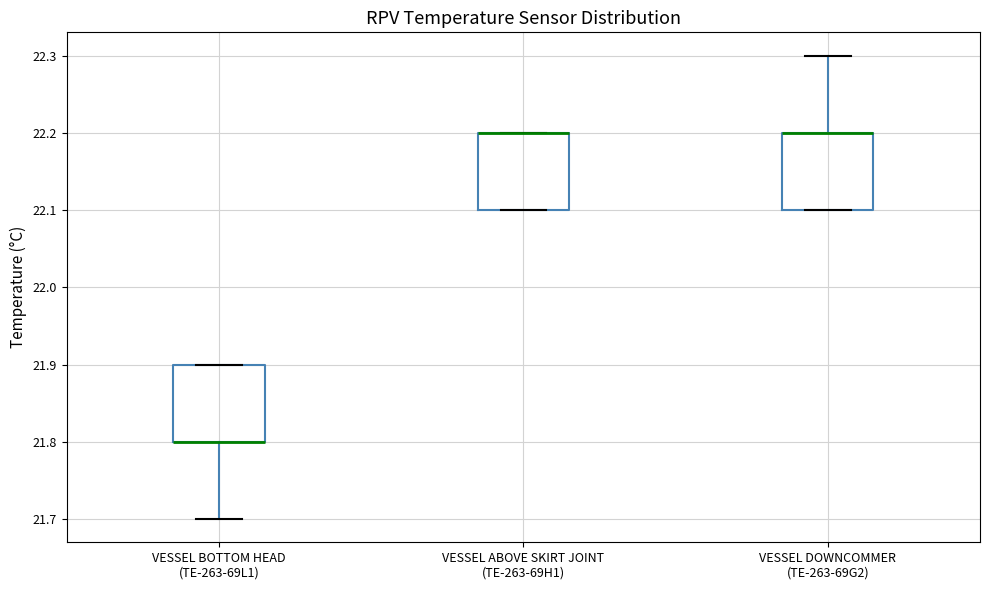

Where is the lower edge of the box for VESSEL BOTTOM HEAD (TE-263-69L1) on the y-axis? The values are not printed on the chart, so give them approximately, as read against the axis.

21.8